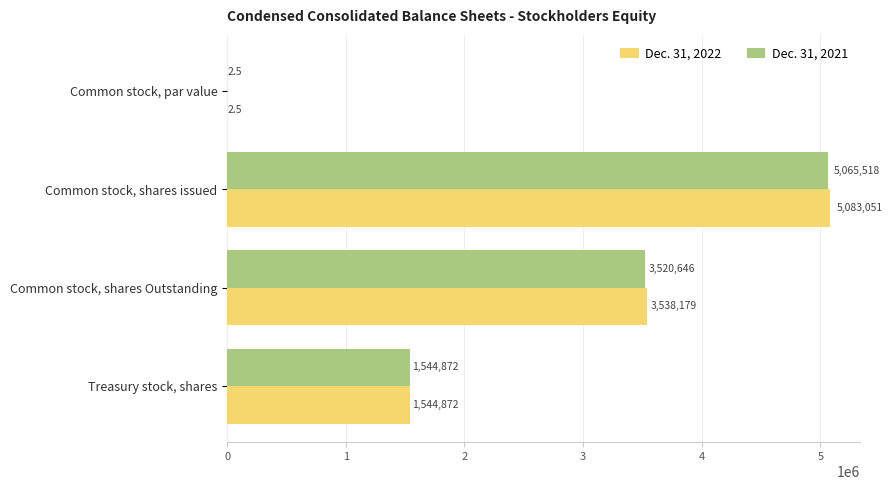

At which category does the chart reach its peak across all series?

Common stock, shares issued